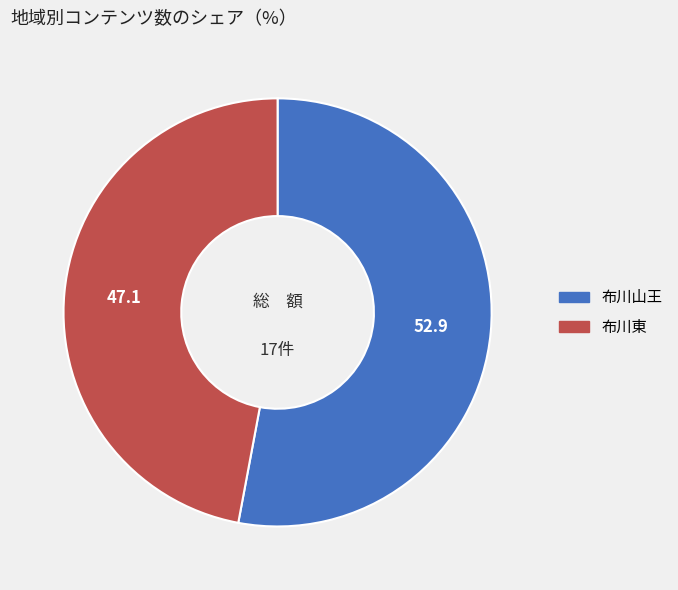

Which category has the smallest portion of the pie?

布川東